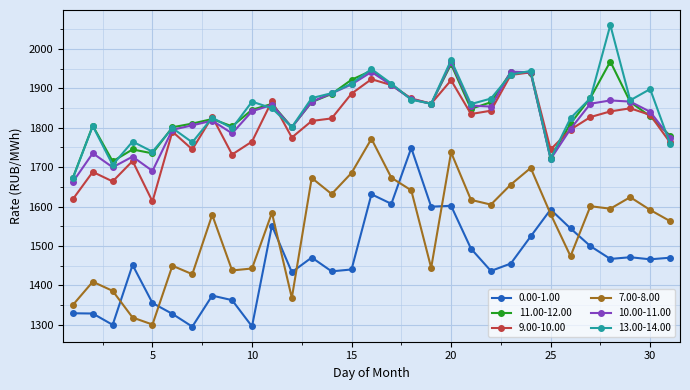

True or false: 9.00-10.00 has more than 1 interior local peaks.

True